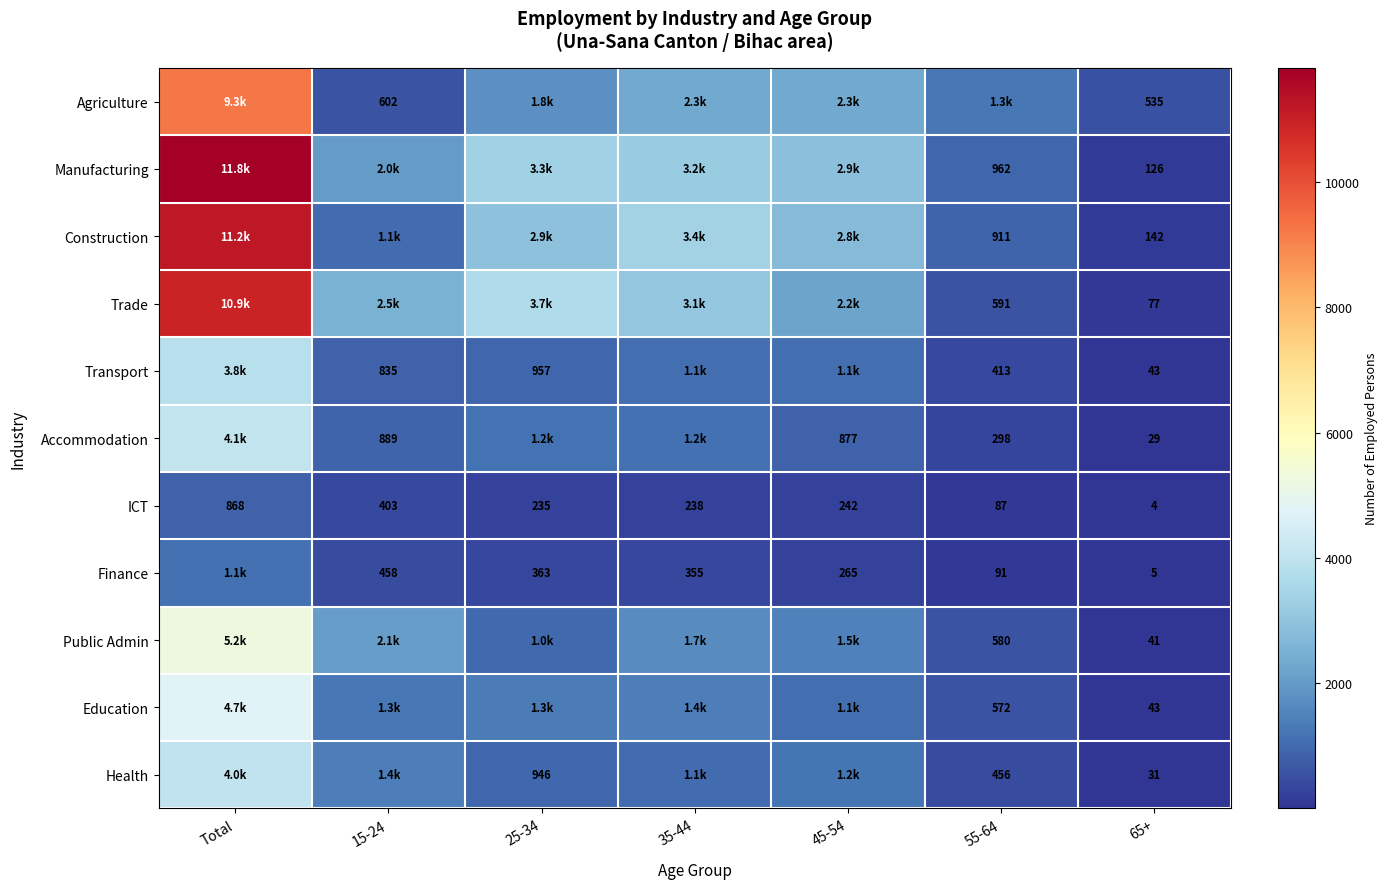

The value of Education at 55-64 is 572. True or false?

True